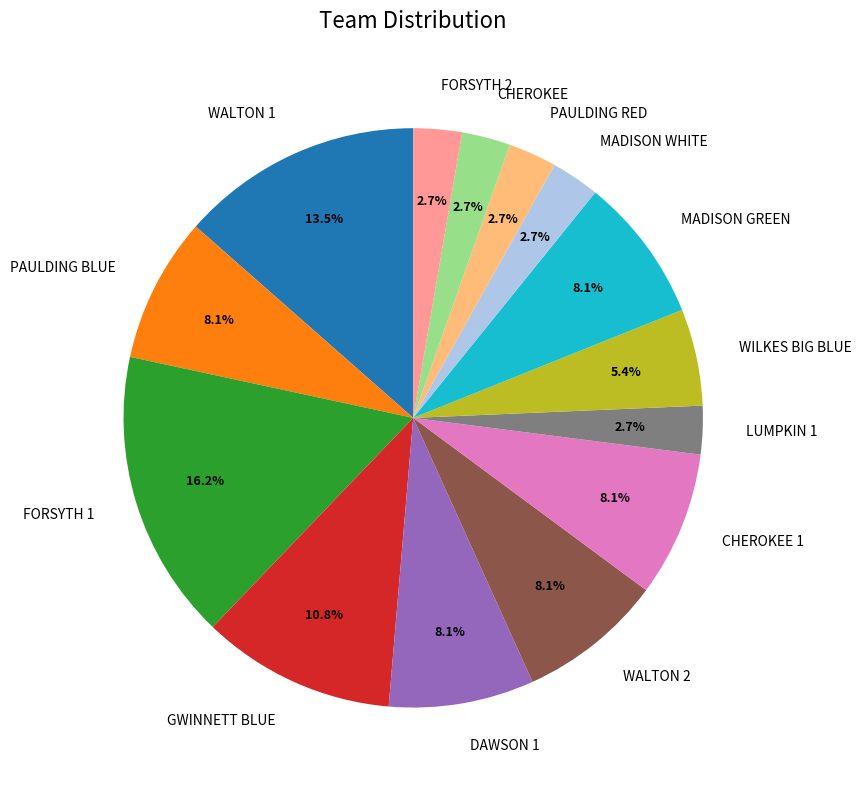

What is the total percentage of GWINNETT BLUE and PAULDING RED?

13.5%